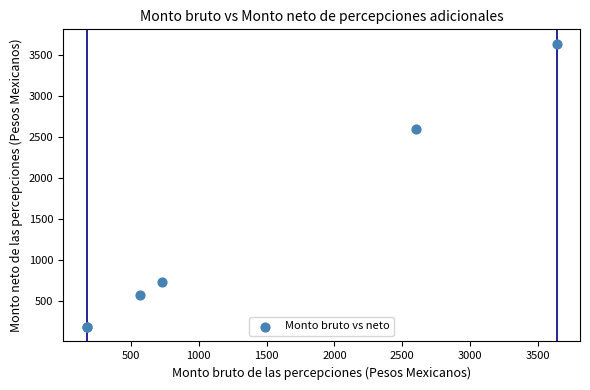

What Y value in the scatter plot is closest to 1904?

2598.0